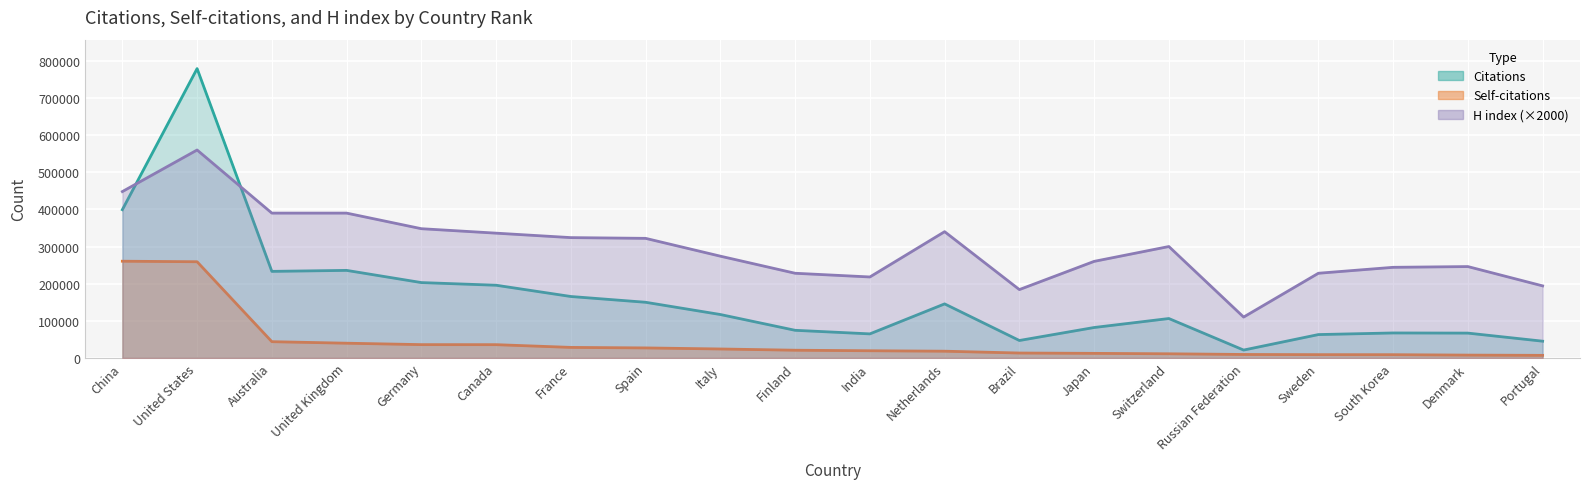

The H index series shows 62757 at Russian Federation. True or false?

False